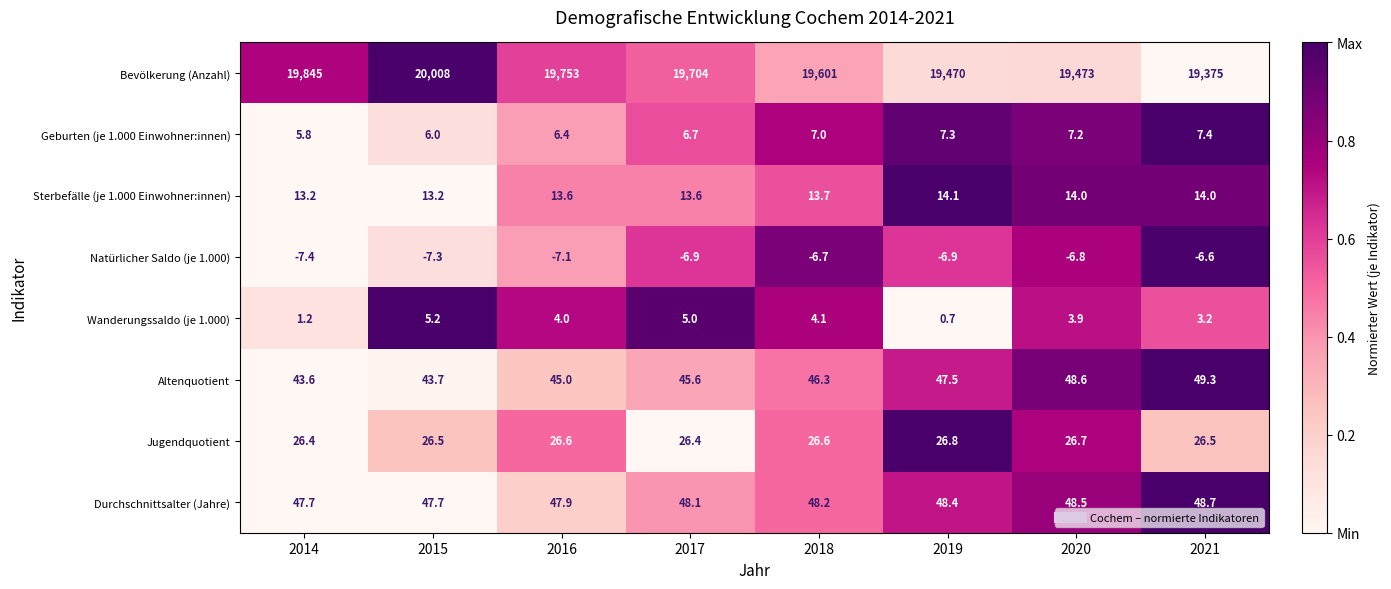

True or false: Natürlicher Saldo (je 1.000) has a value of -2.0 at 2018.

False